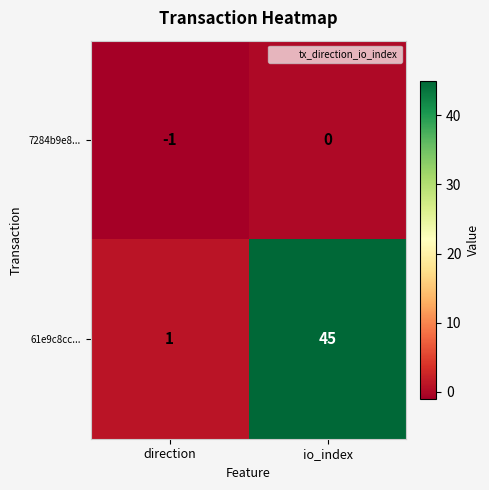

Count the number of data series in this chart.

2